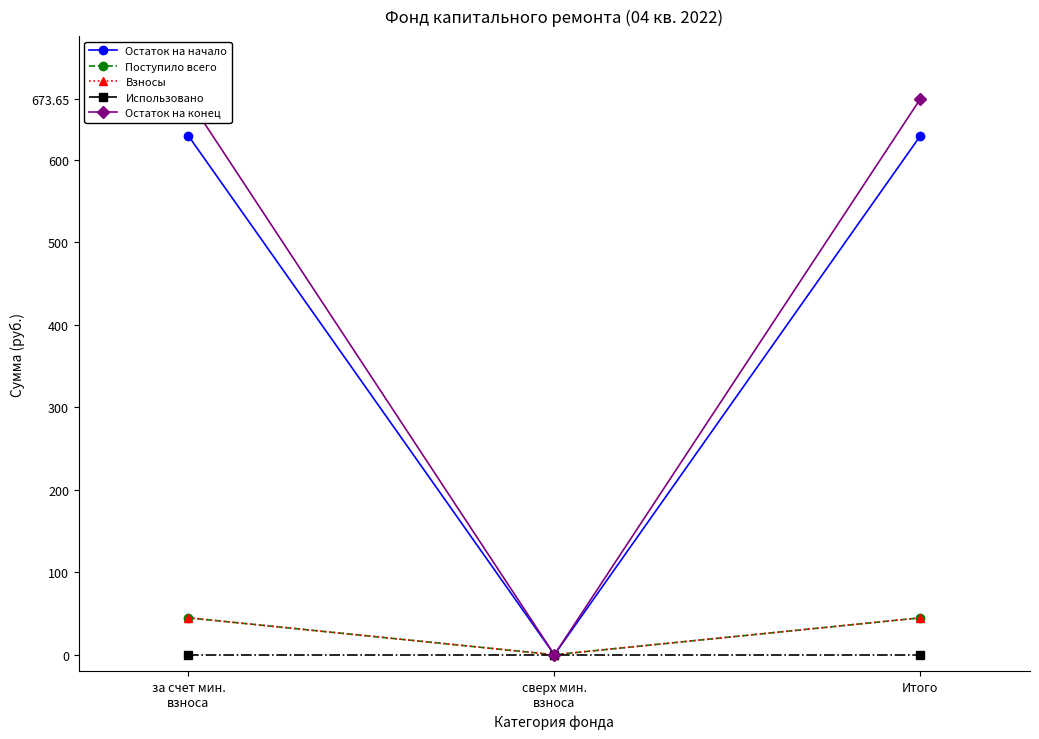

Rank the series by their maximum value, from lowest to highest.

Использовано, Поступило всего, Взносы, Остаток на начало, Остаток на конец